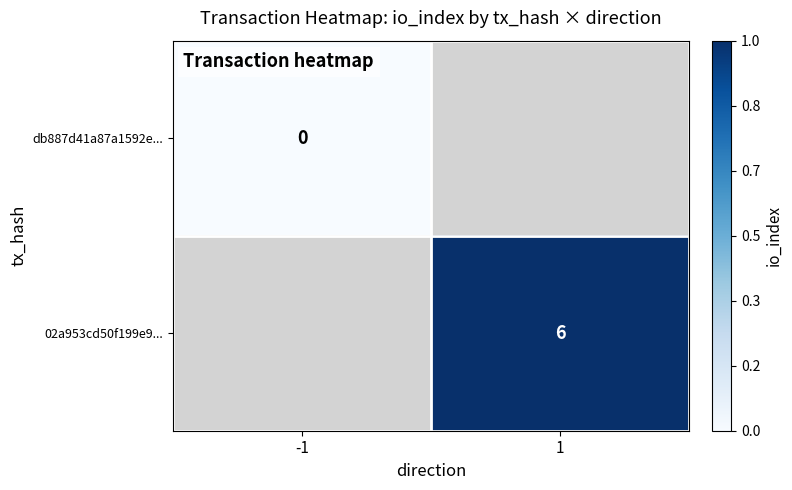

The value of 02a953cd50f199e9... at 1 is 6. True or false?

True